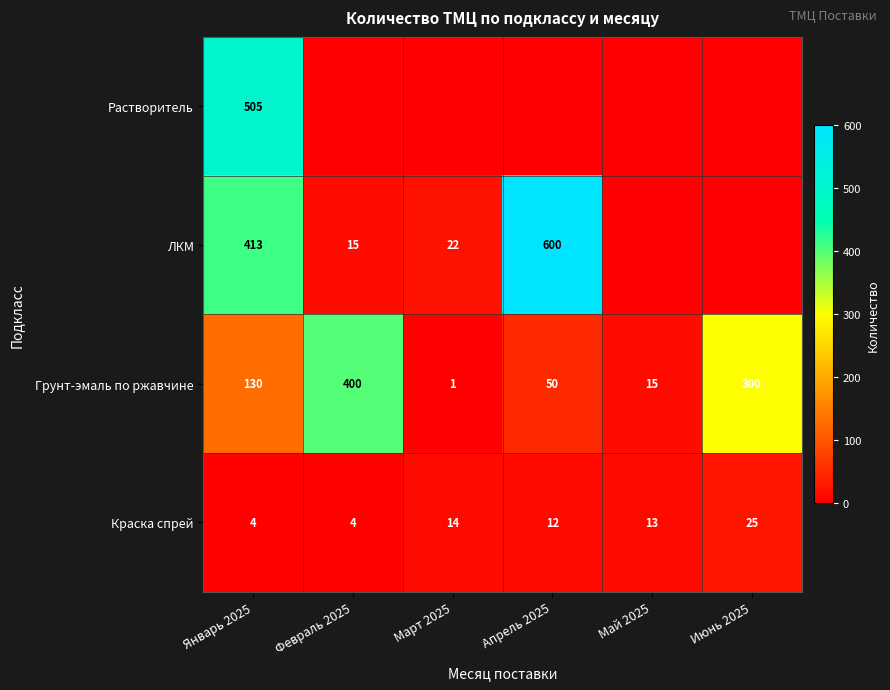

At which label is Краска спрей closest to 14?

Март 2025